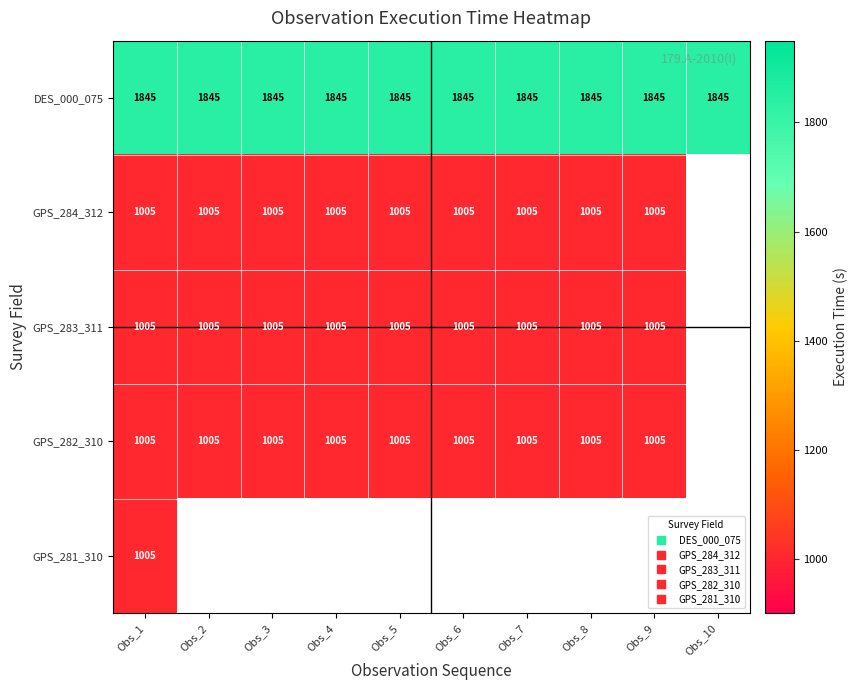

At which category does the chart reach its minimum across all series?

Obs_1